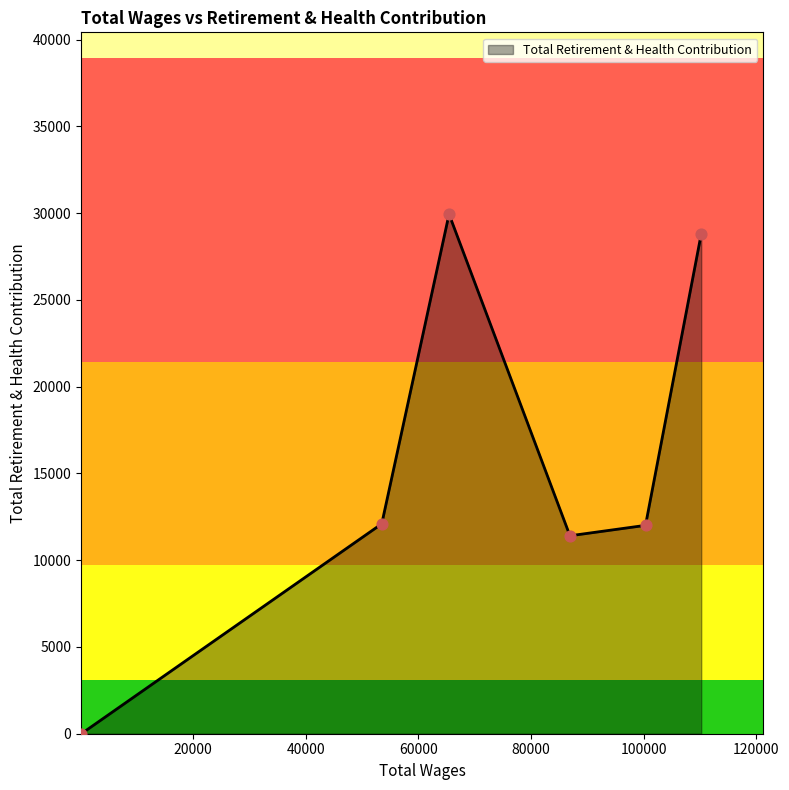

What is the difference between the second highest and minimum values?

28814